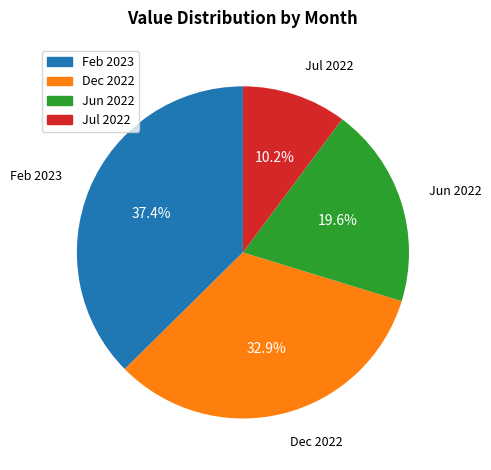

To the nearest percent, what is the average slice percentage?

25%